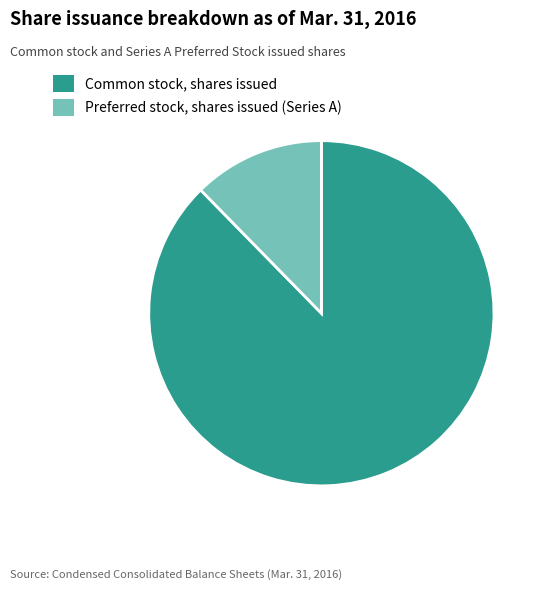

What is the largest slice in the pie chart?

Common stock, shares issued